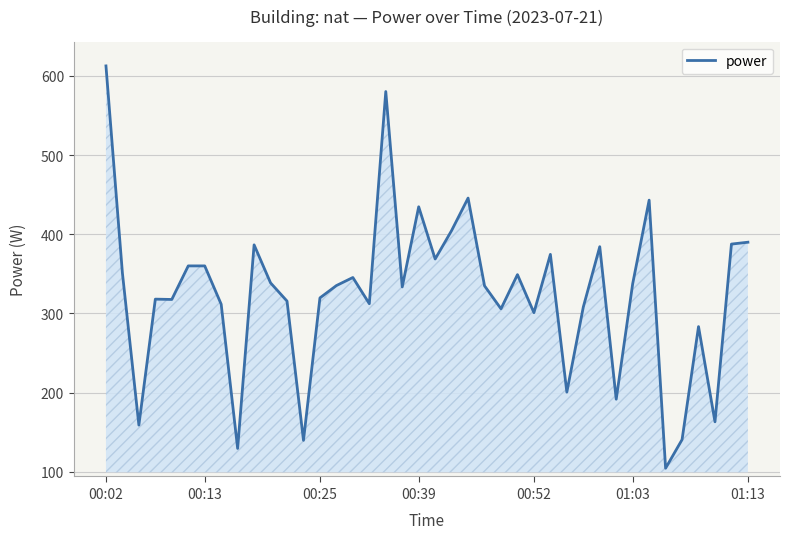

What is the minimum value shown in the chart?

104.4